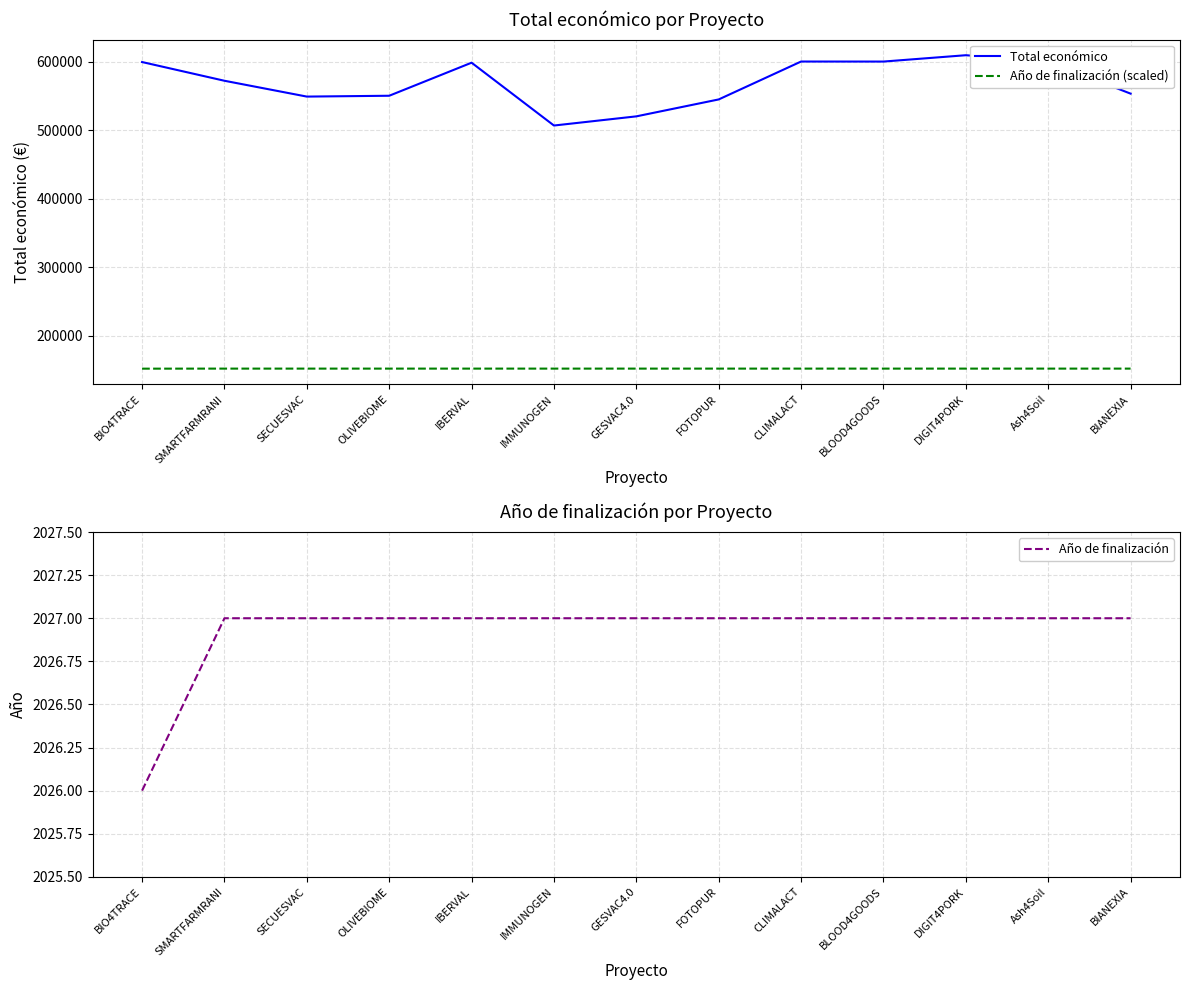

What is the approximate value of Año de finalización at SMARTFARMRANI?

2027